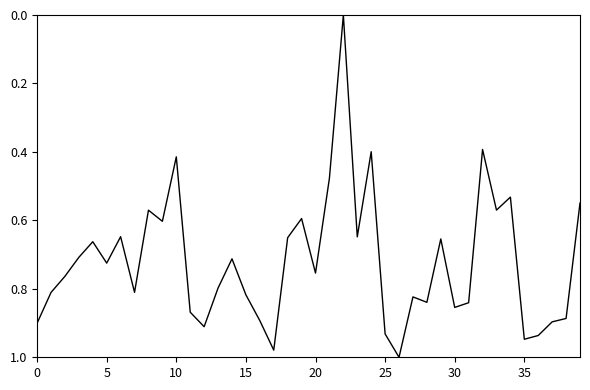

How many positive values are there?

39